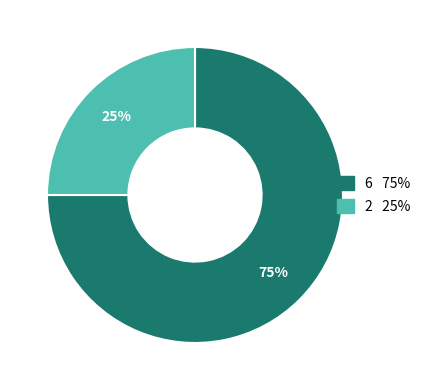

Is there any slice that represents more than half of the pie?

Yes